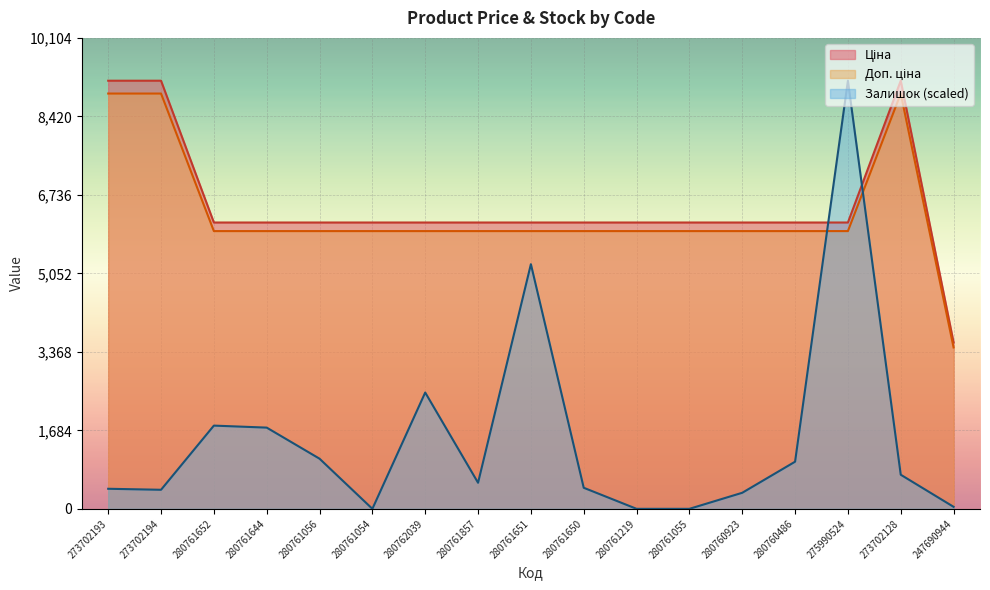

Rank the series by their maximum value, from lowest to highest.

Доп. ціна, Ціна, Залишок